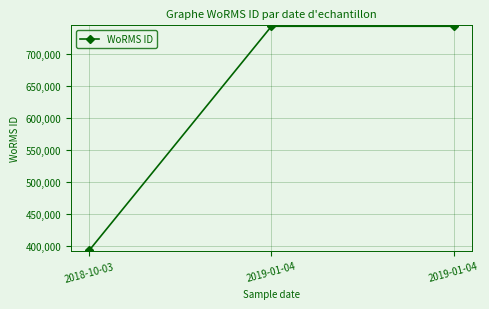

What is the average value?

626705